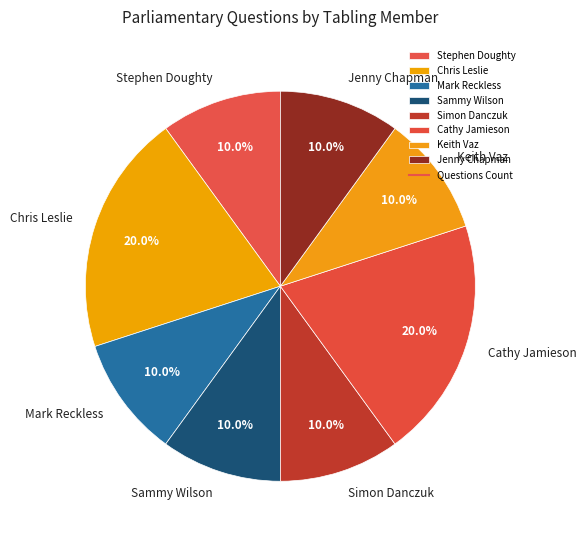

Count the number of slices in the pie.

8